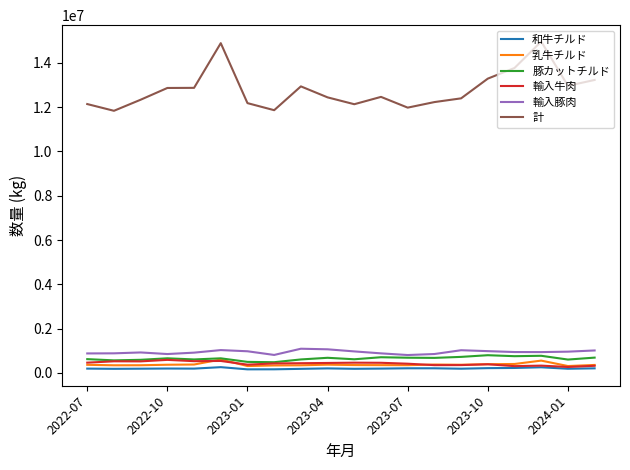

What is the greatest value displayed?

14964134